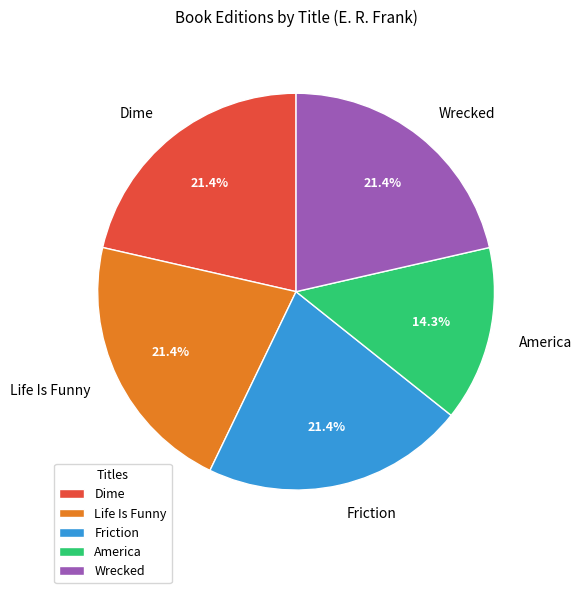

Between America and Life Is Funny, which is larger?

Life Is Funny